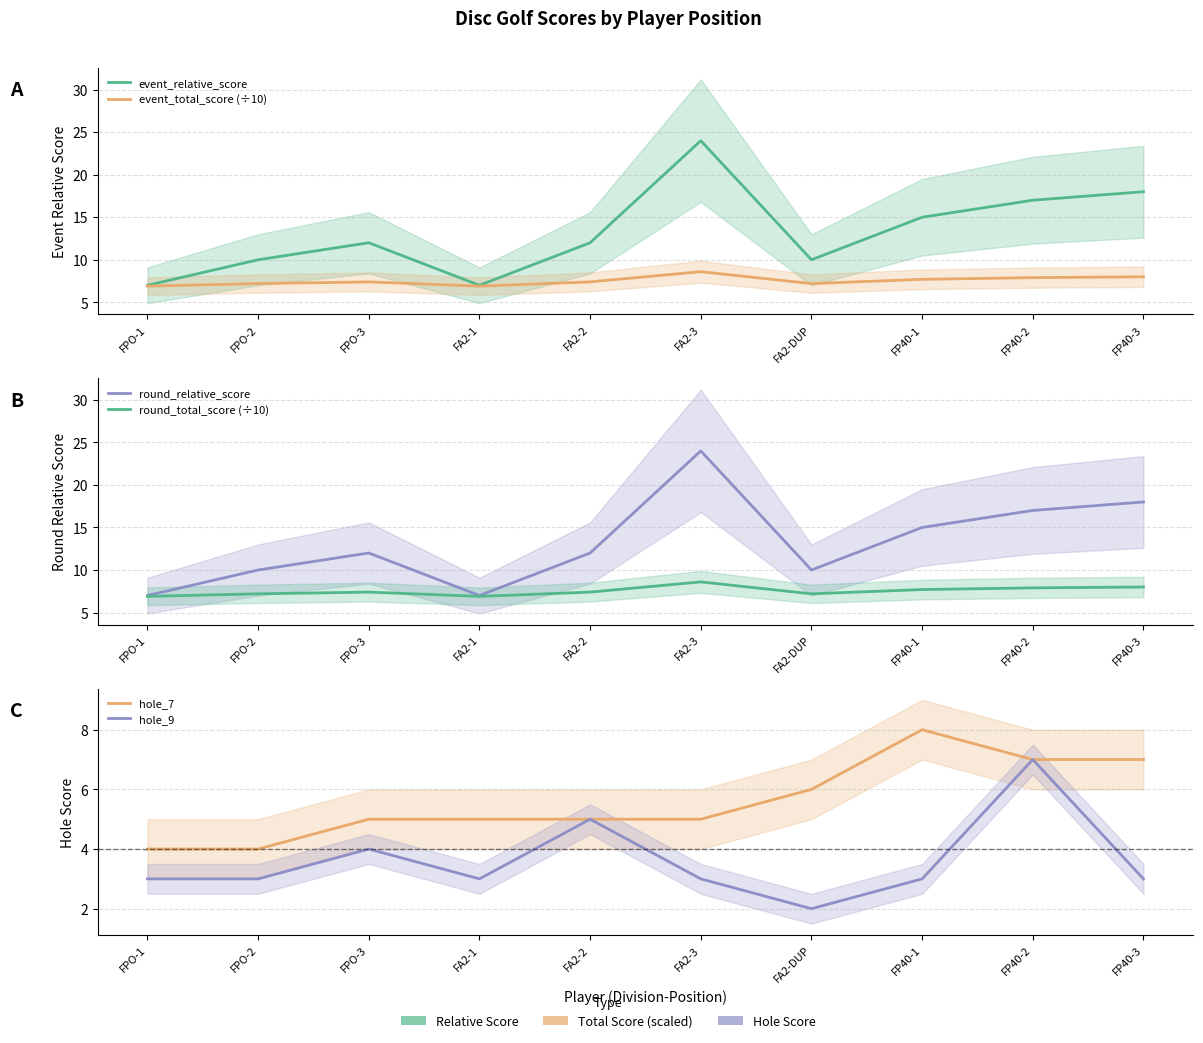

What is the difference between the second highest and minimum values in the event_relative_score series?

11.0